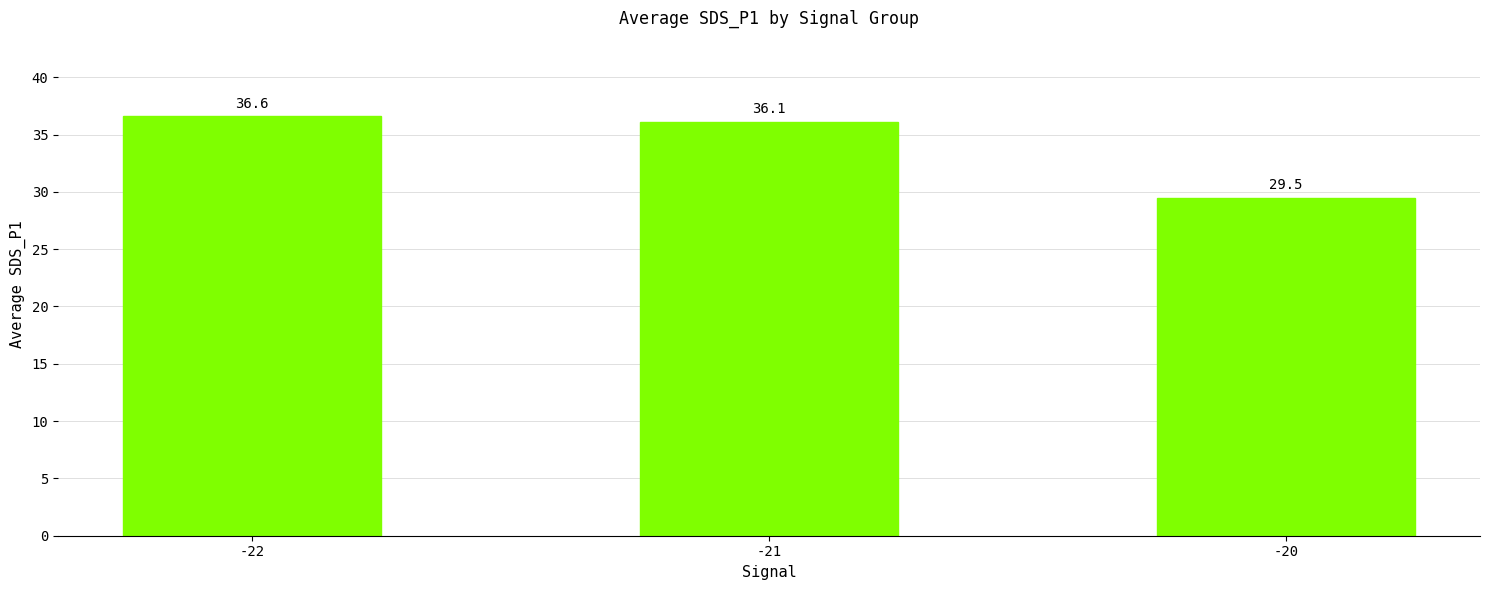

What is the ratio of the value at -22 to the value at -21?

1.0